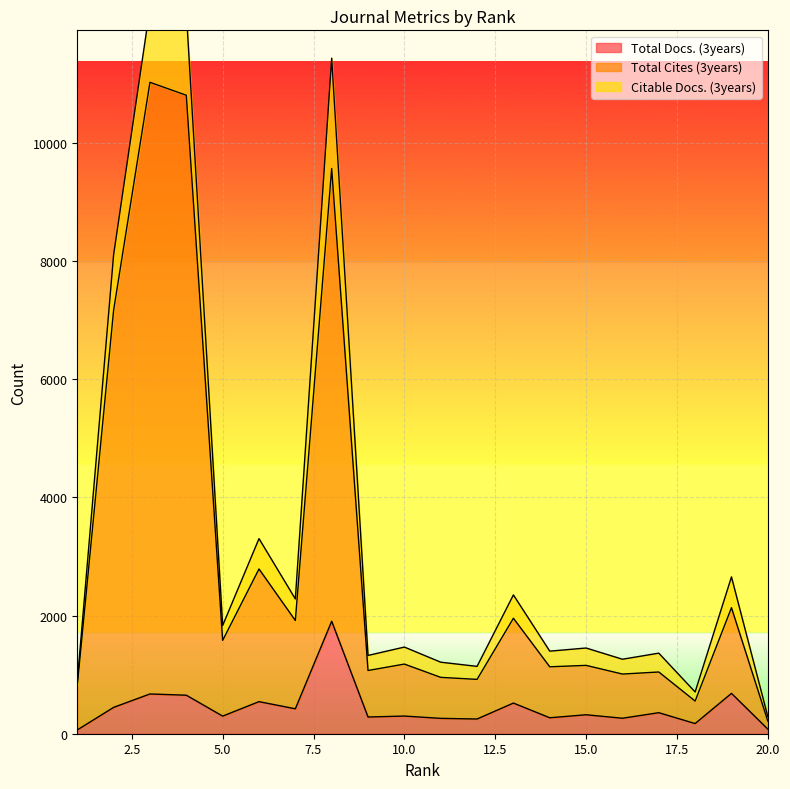

True or false: Total Cites (3years) and Total Docs. (3years) cross at least once.

False